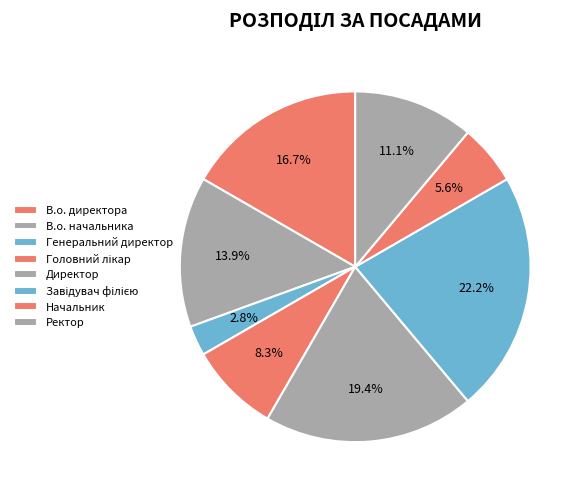

Is the sum of Генеральний директор and В.о. начальника greater than half?

No